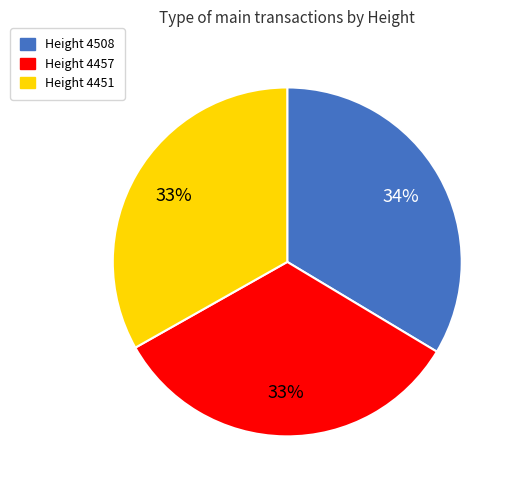

Approximately how many times larger is the value at Height 4508 compared to Height 4457?

1.0